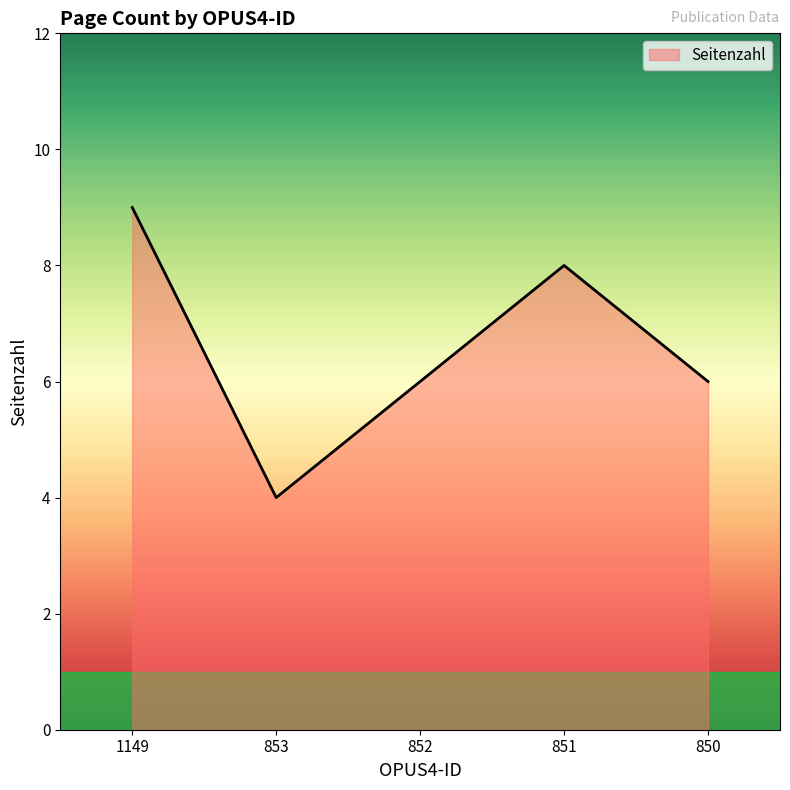

What is the difference between the second highest and second lowest values?

2